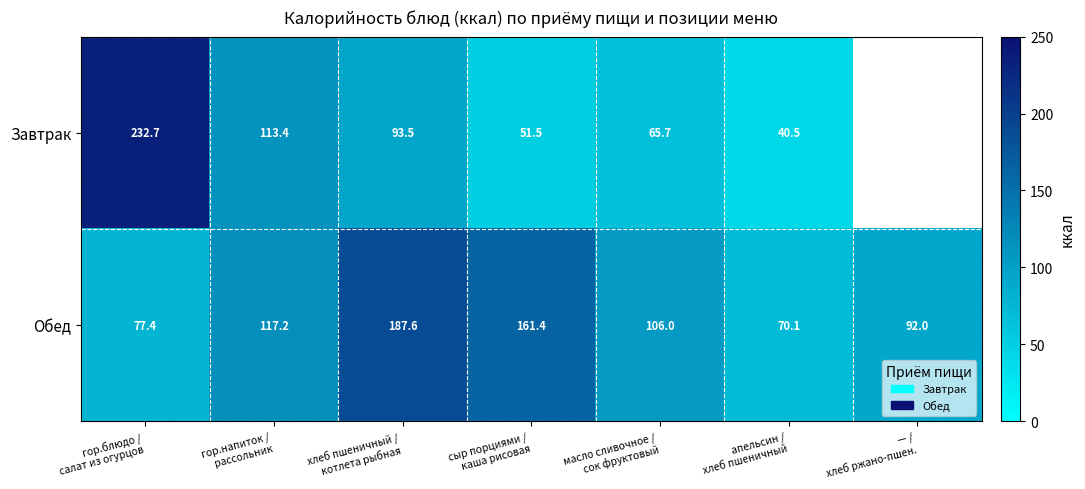

Which category has the lowest value across all series?

апельсин /
хлеб пшеничный